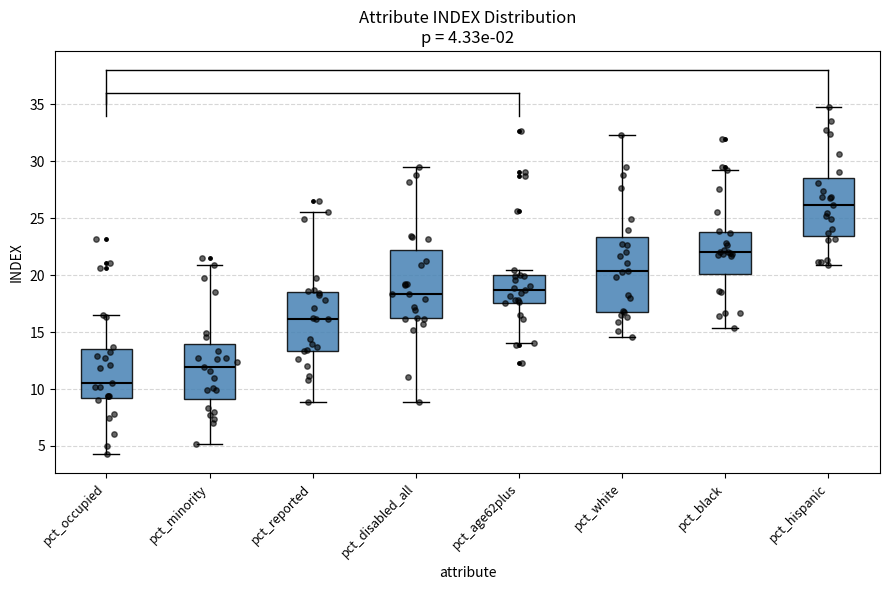

Which box's median line is the lowest?

pct_occupied